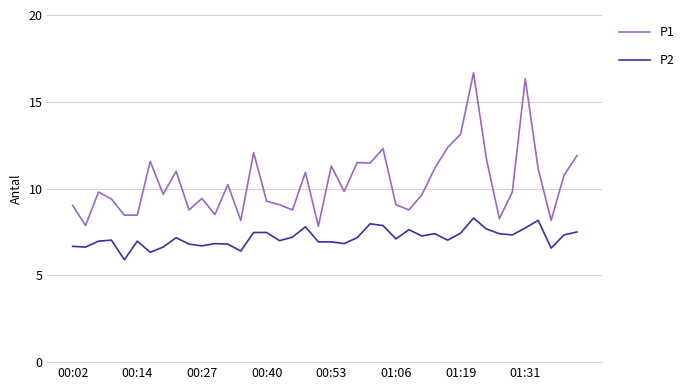

True or false: P1 and P2 cross at least once.

False